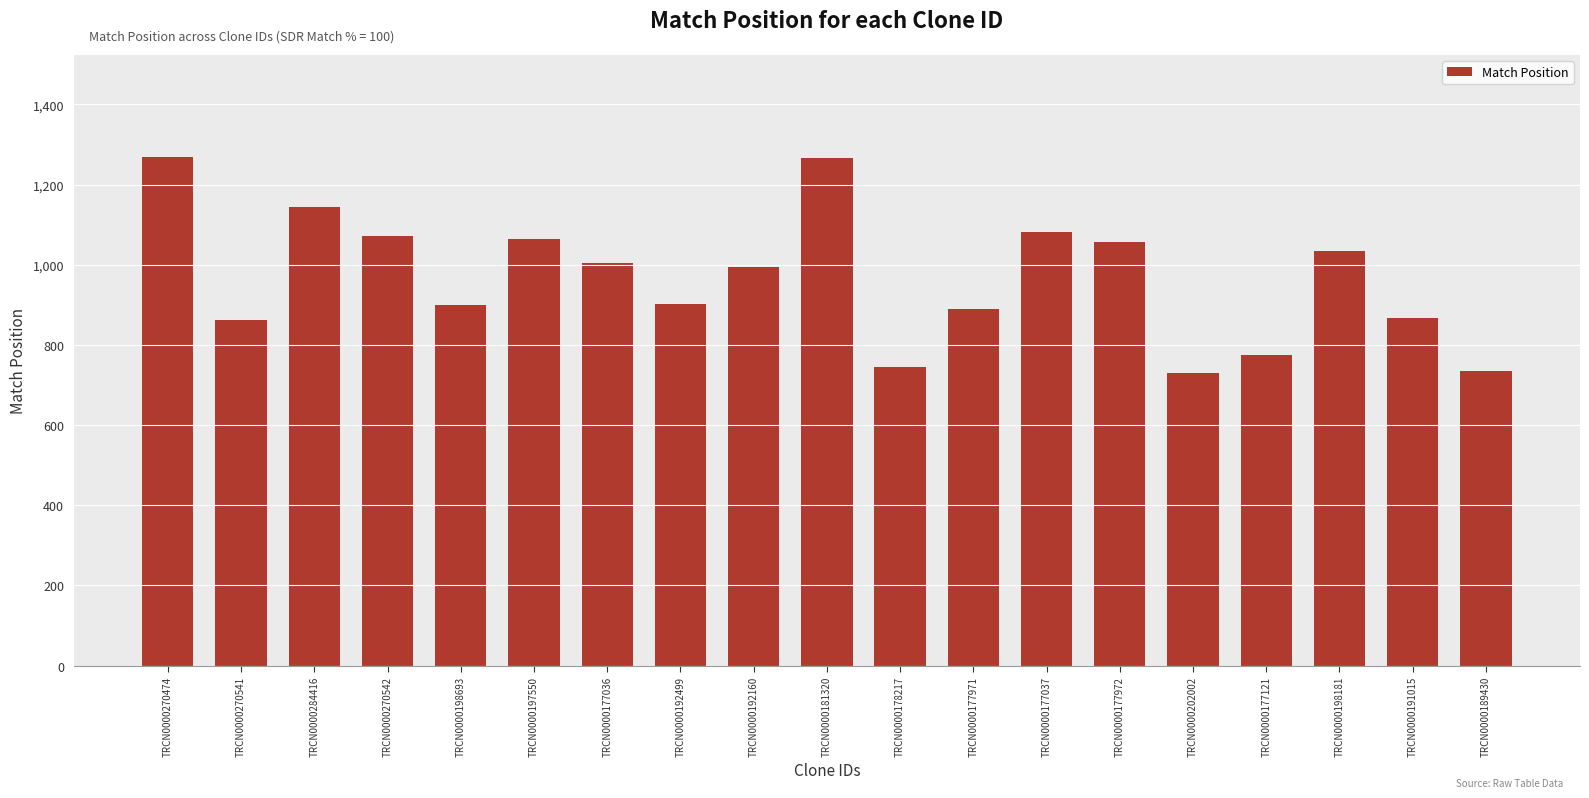

What is the greatest value displayed?

1270